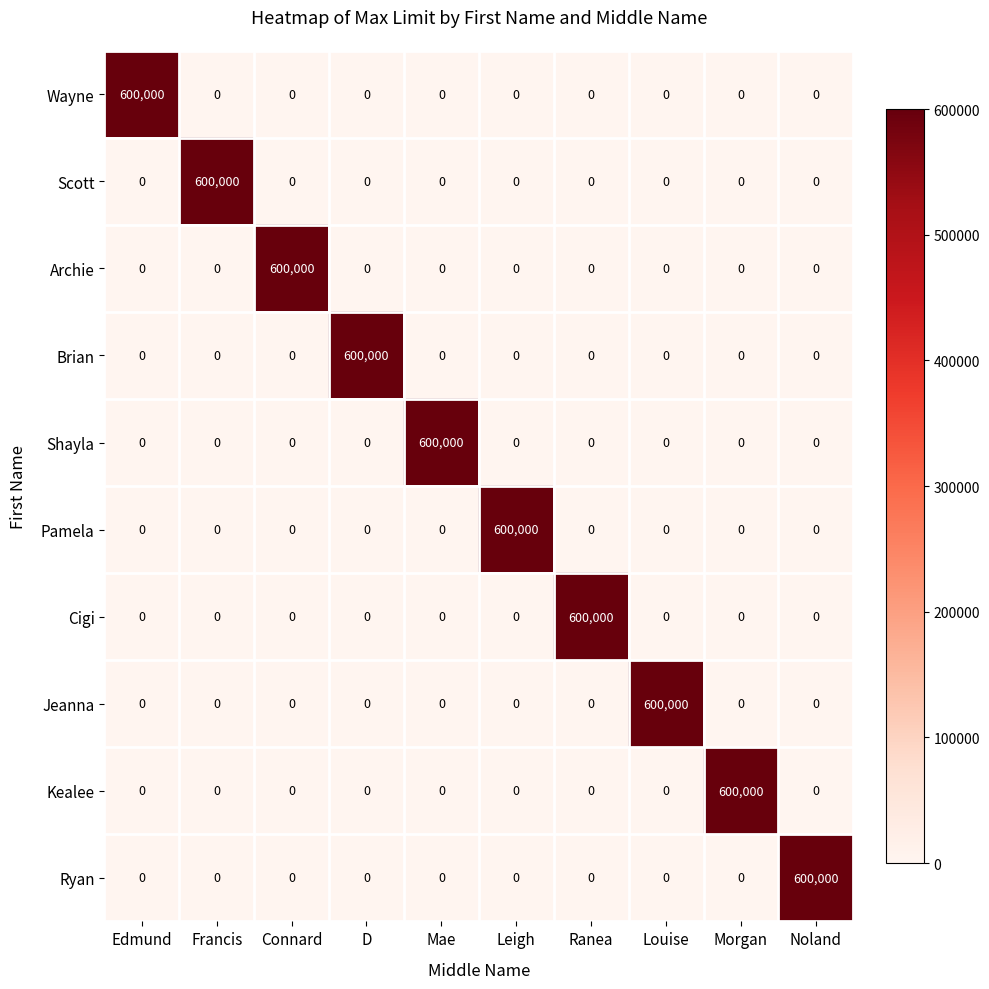

What is the difference between the highest and lowest values at Louise?

600000